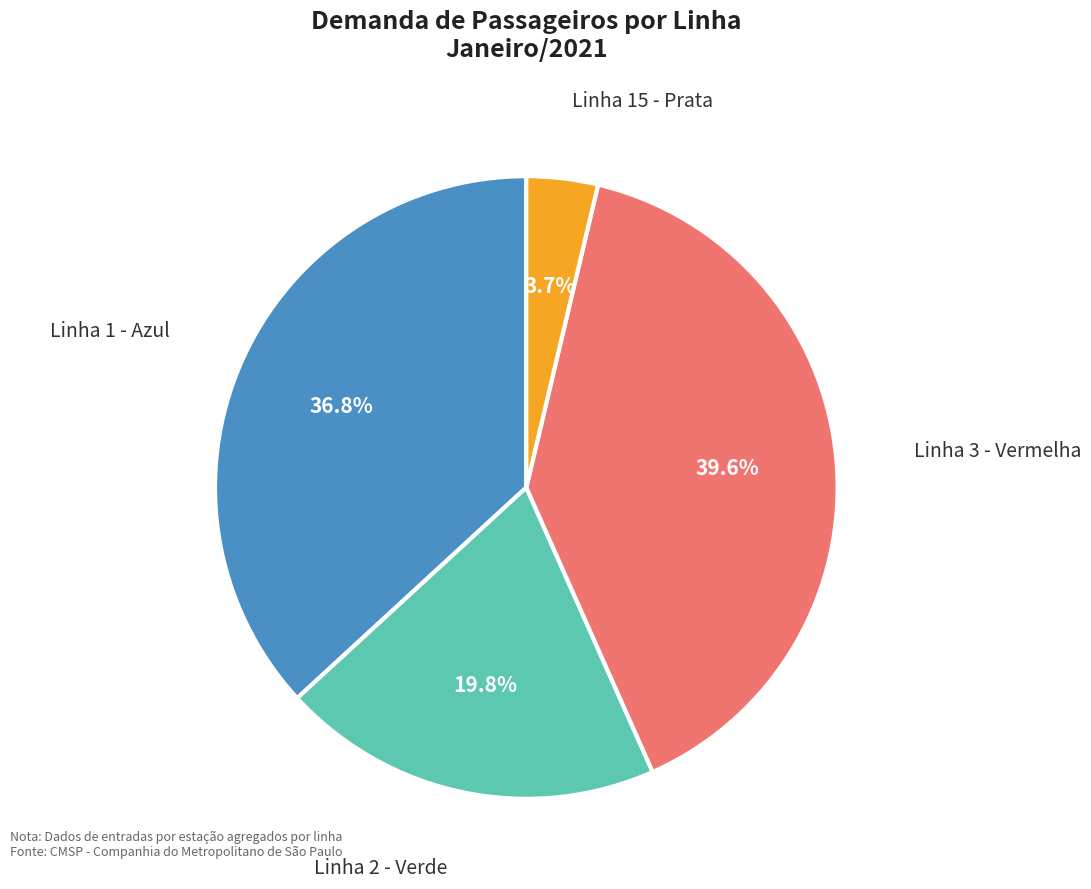

Does any single category account for the majority?

No